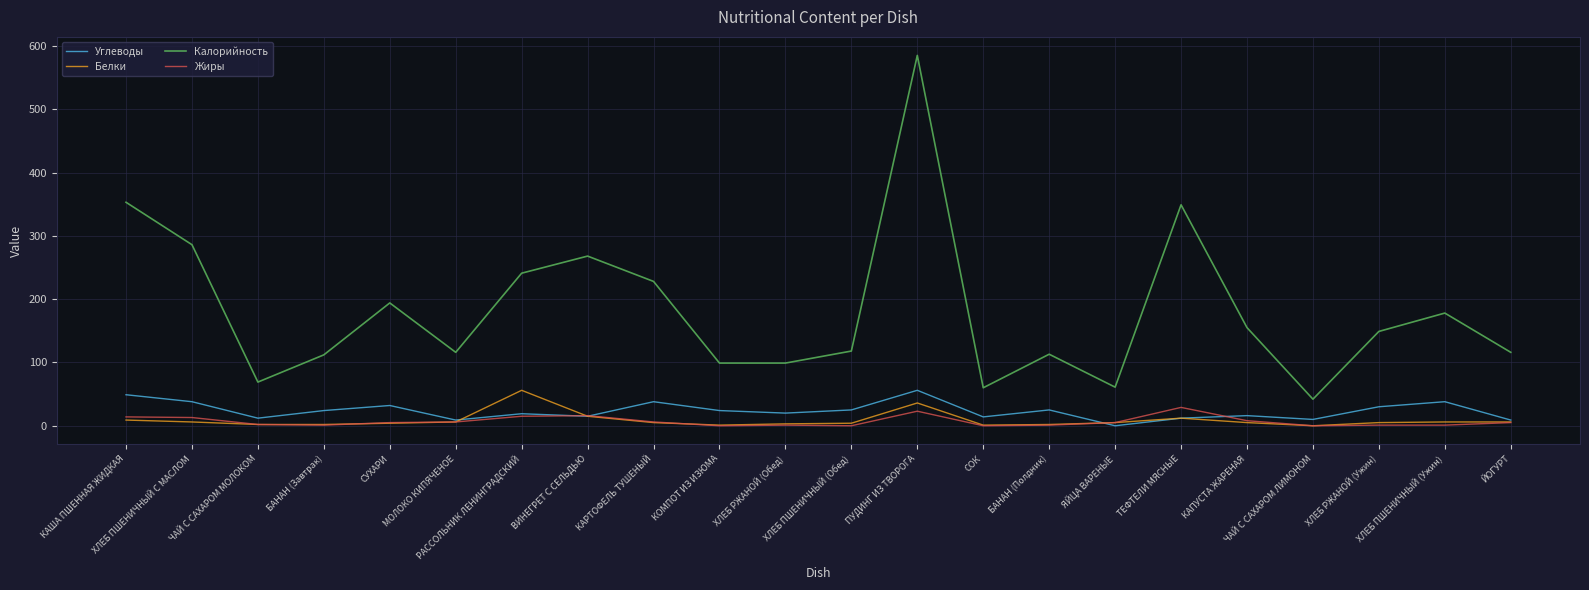

True or false: Калорийность and Белки cross at least once.

False